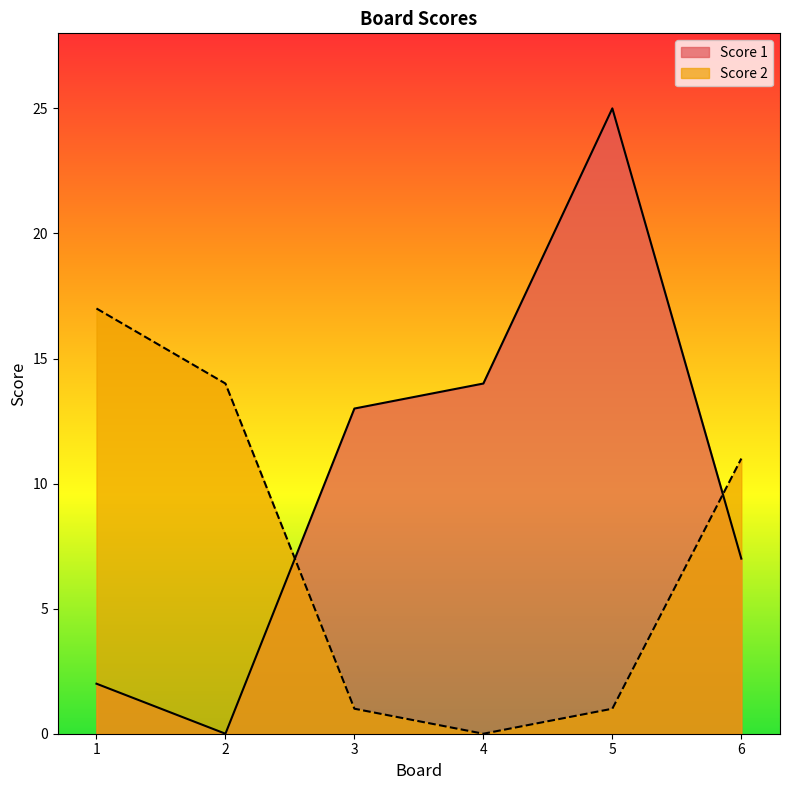

How many series are shown in this chart?

2